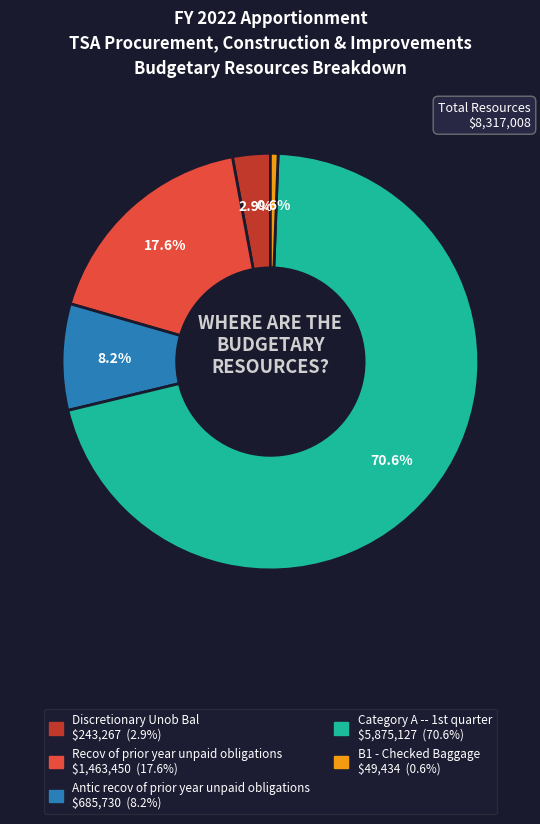

To the nearest percent, what is the combined percentage of B1 - Checked Baggage and Discretionary Unob Bal?

4%